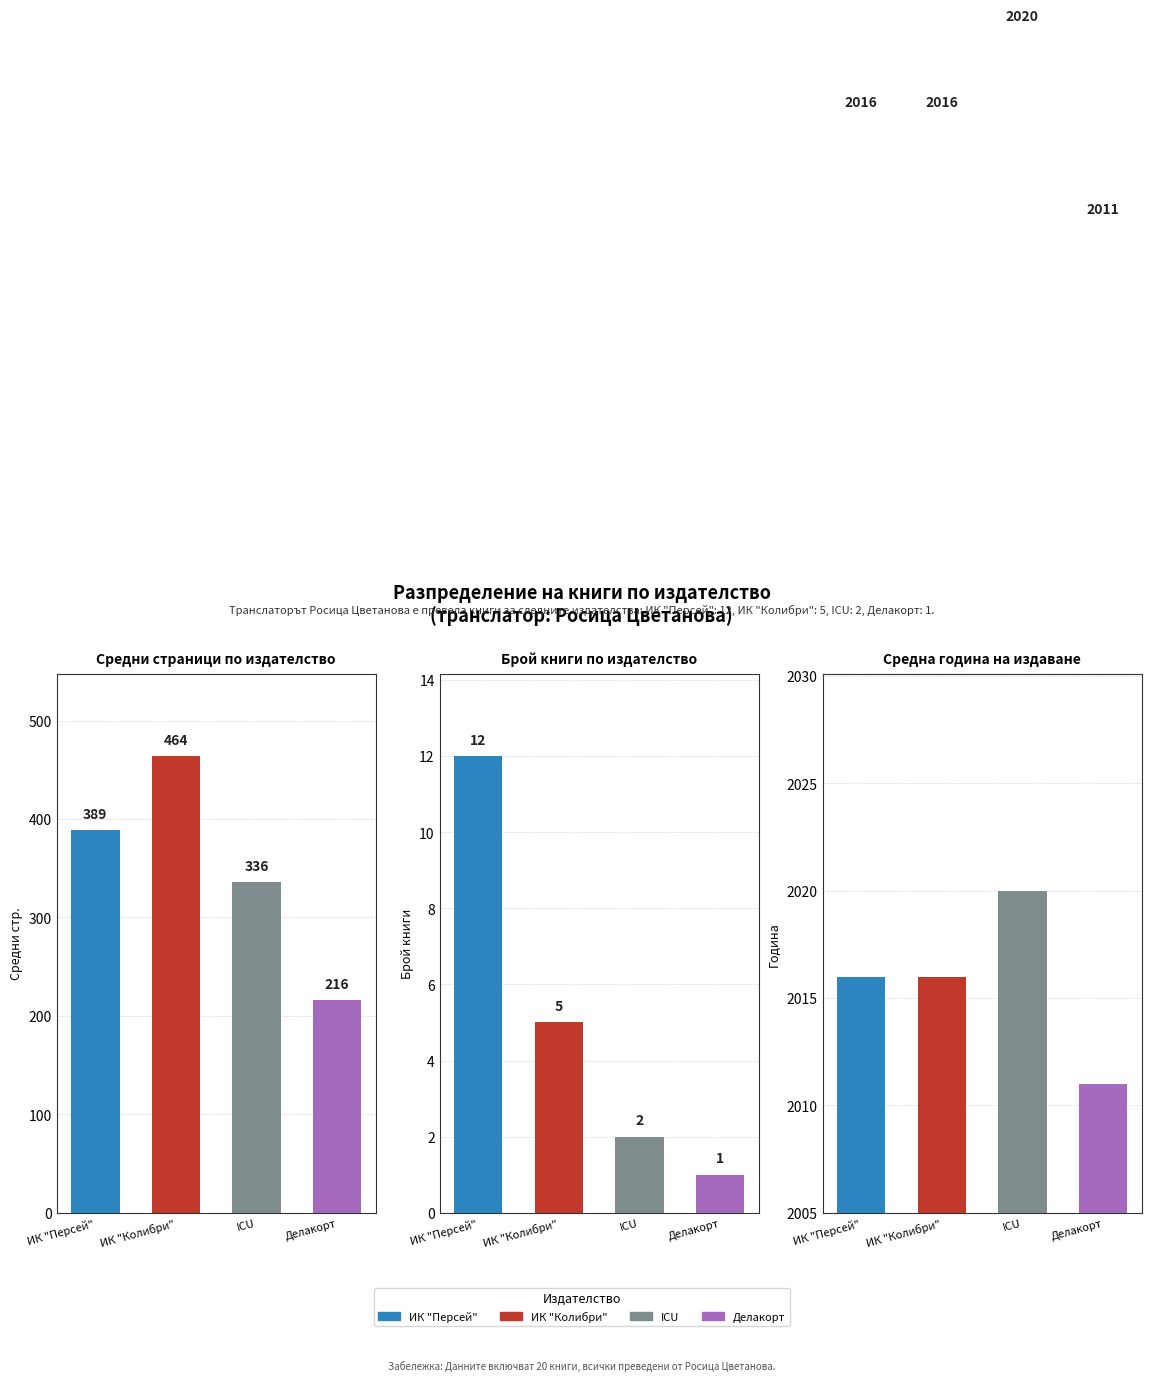

What is the difference between the maximum and minimum values in the Средна година на издаване series?

9